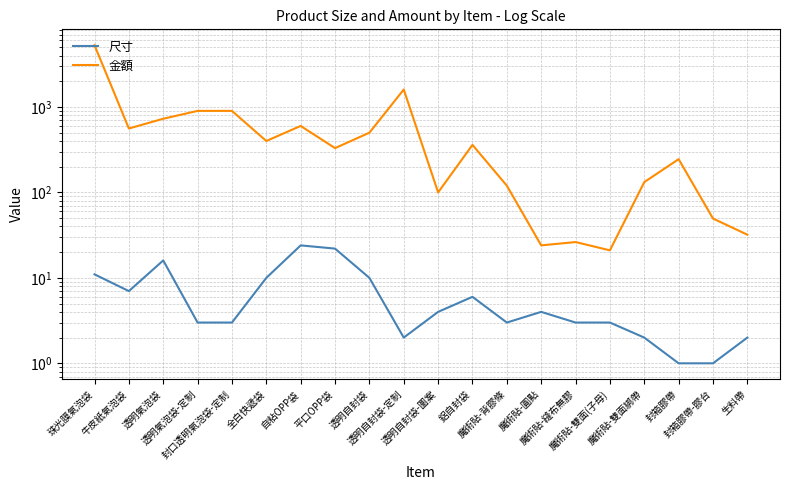

List the labels in order of 金額 value, smallest first.

魔術貼-雙面(子母), 魔術貼-圓點, 魔術貼-縫布無膠, 生料帶, 封箱膠帶-膠台, 透明自封袋-圖案, 魔術貼-背膠條, 魔術貼-雙面綁帶, 封箱膠帶, 平口OPP袋, 鋁自封袋, 全白快遞袋, 透明自封袋, 牛皮紙氣泡袋, 自粘OPP袋, 透明氣泡袋, 透明氣泡袋-定制, 封口透明氣泡袋-定制, 透明自封袋-定制, 珠光膜氣泡袋